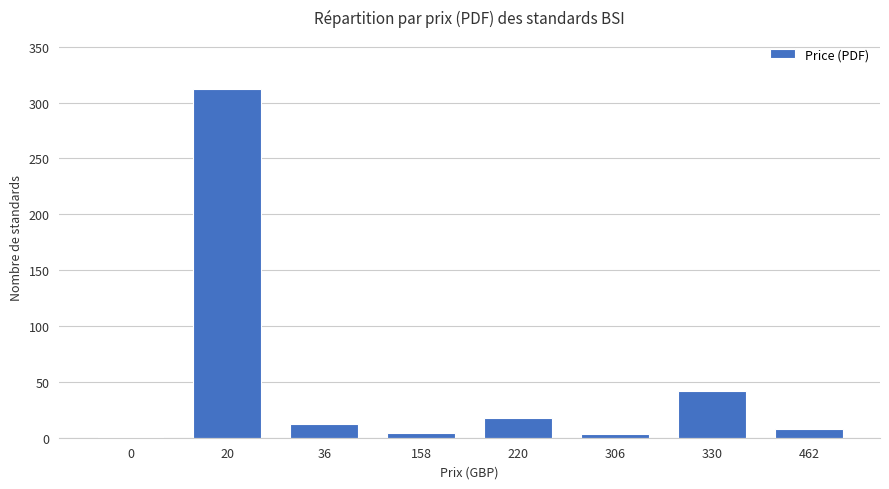

True or false: the data shows 312 at 20.

True